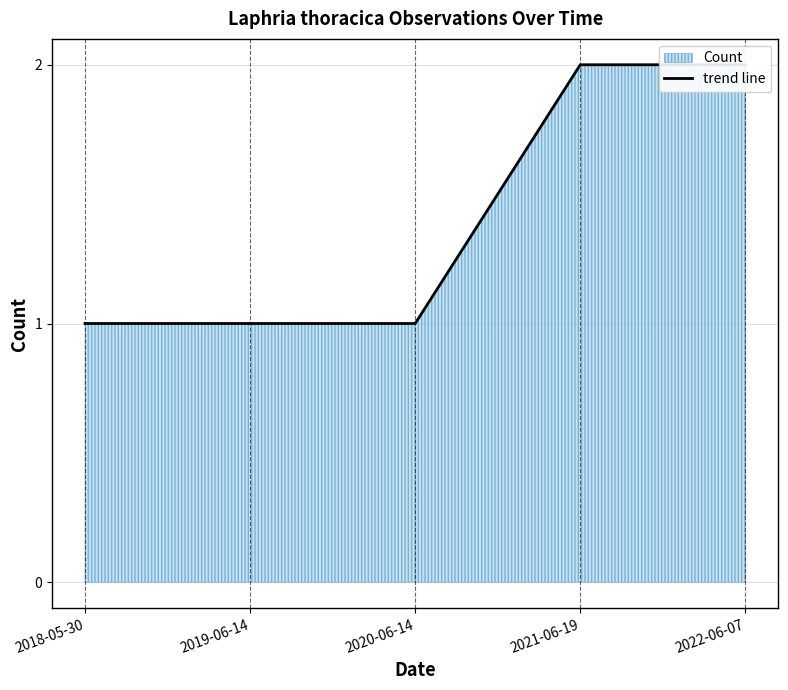

Where is the data nearest to the value 1?

2018-05-30